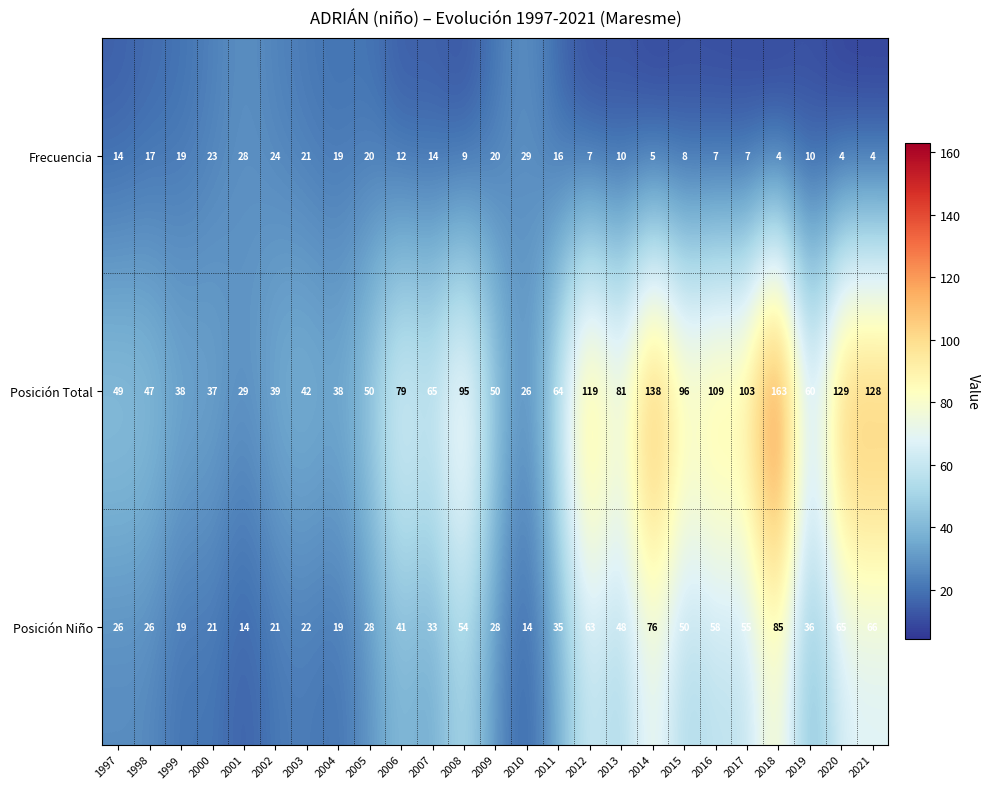

Where is Frecuencia nearest to the value 16?

2011